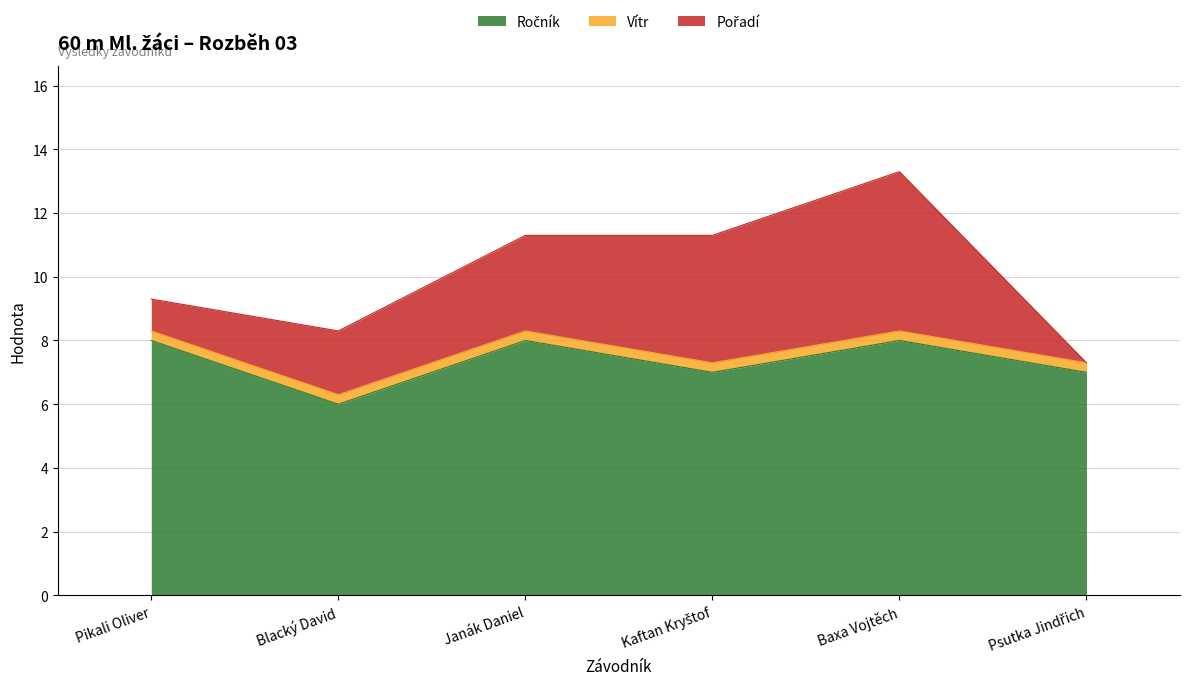

List the series in order of their peak value, highest first.

Ročník, Pořadí, Vítr